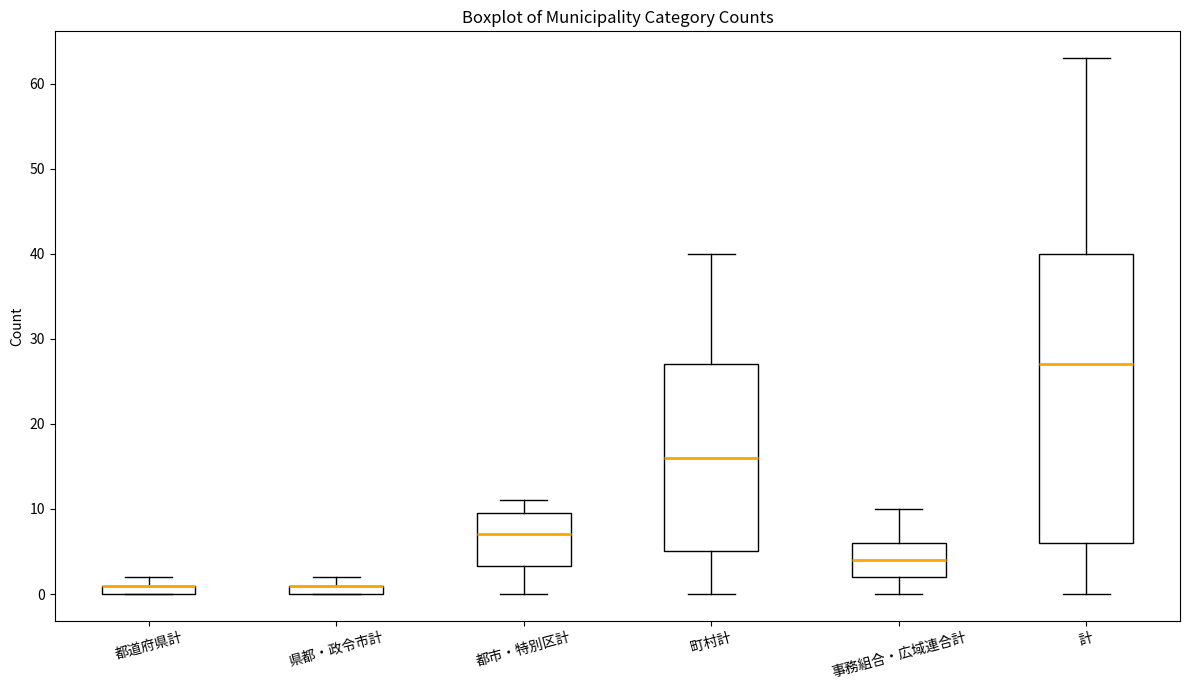

Where is the upper edge of the box for 町村計 on the y-axis? The values are not printed on the chart, so give them approximately, as read against the axis.

27